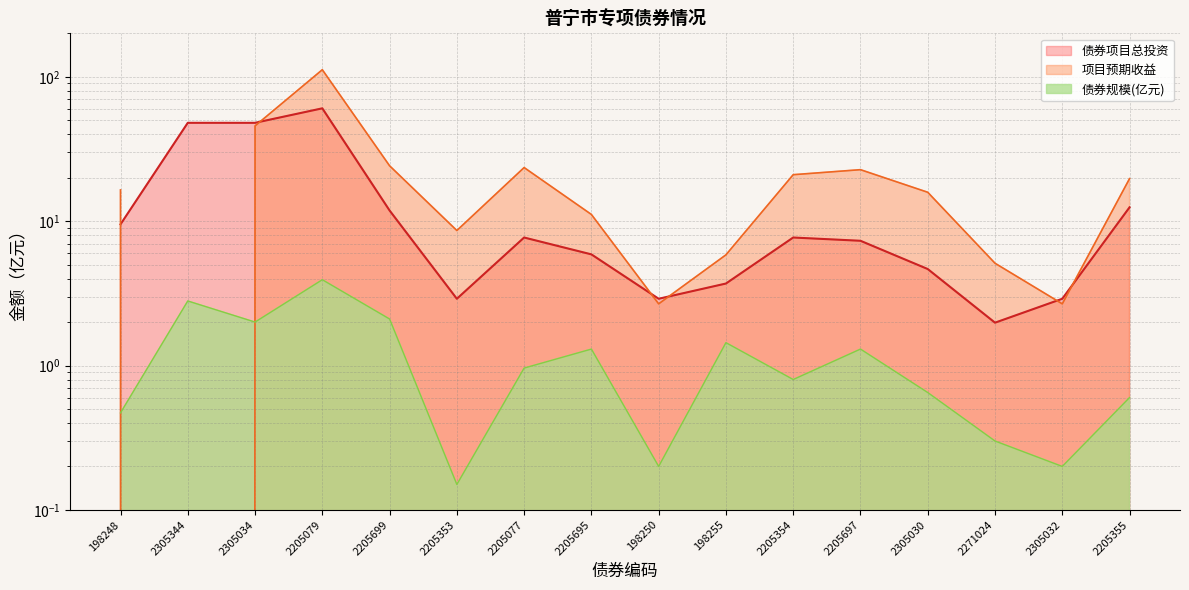

Which series changed the most between 2205353 and 198255?

项目预期收益